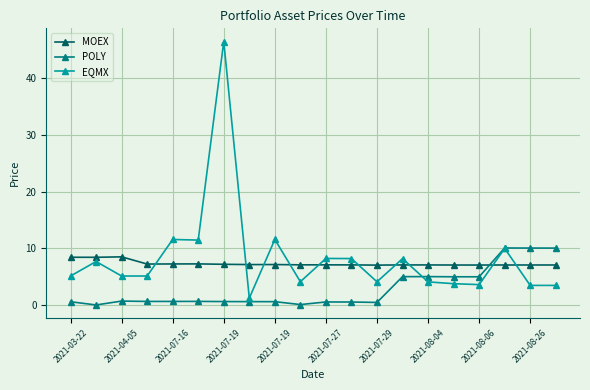

Does the chart display data point markers on the line(s)?

Yes